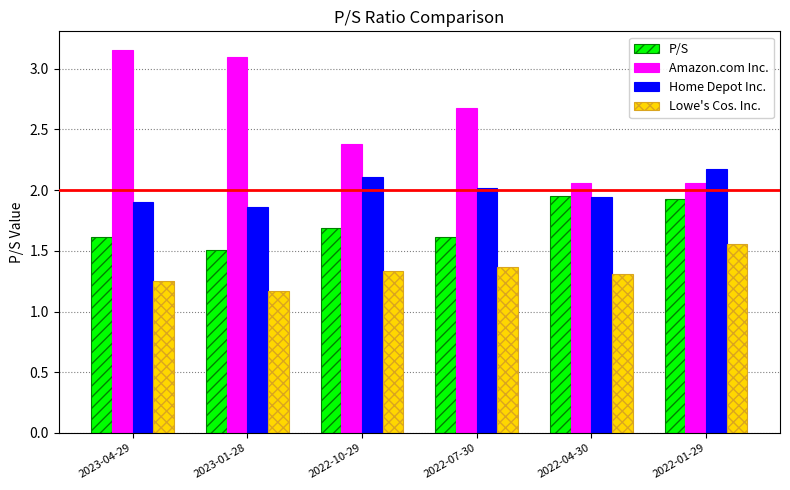

The value of Lowe's Cos. Inc. at 2022-01-29 is 1.6. True or false?

True